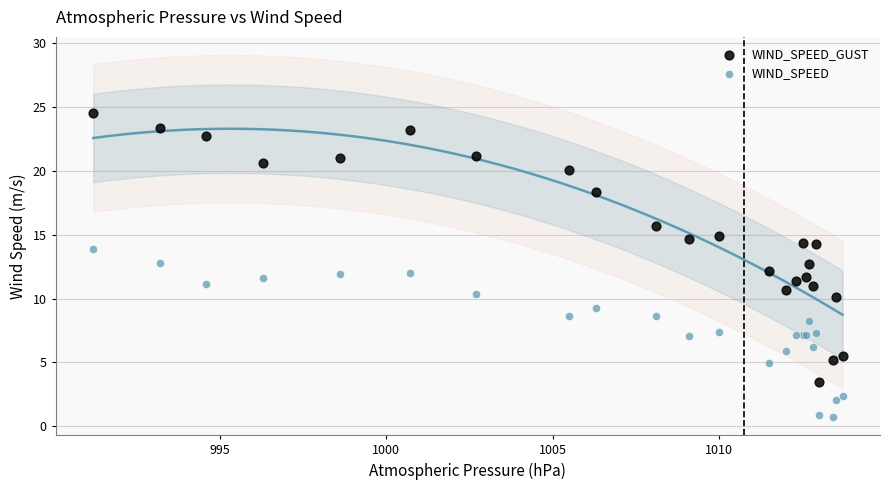

Which series reaches the minimum Y coordinate?

WIND_SPEED